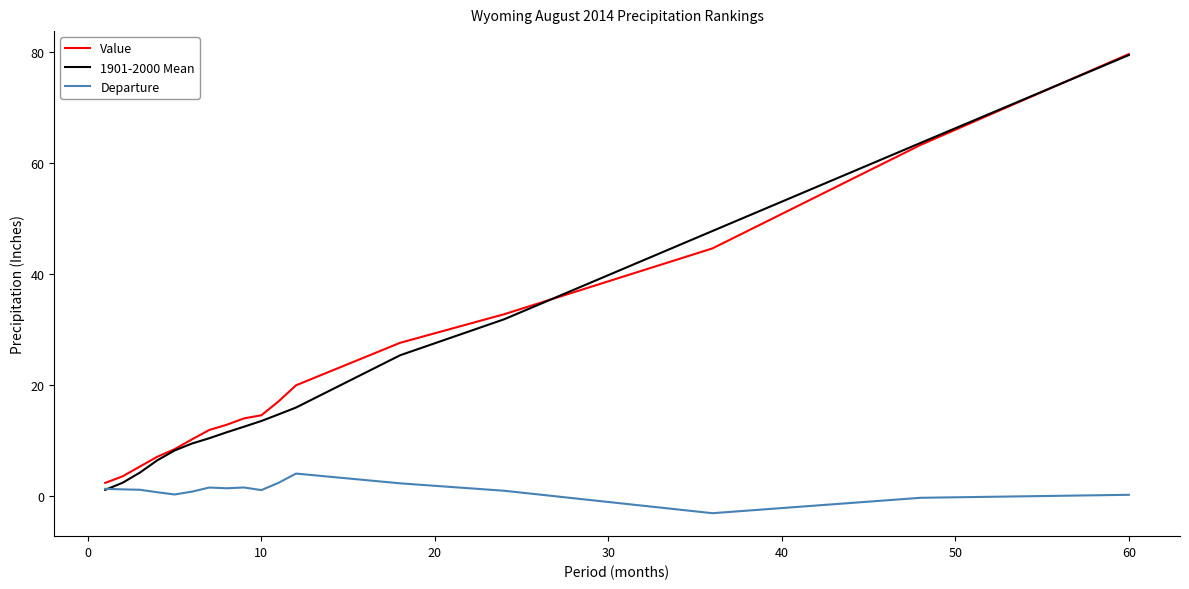

Which series has the largest range (max minus min)?

1901-2000 Mean